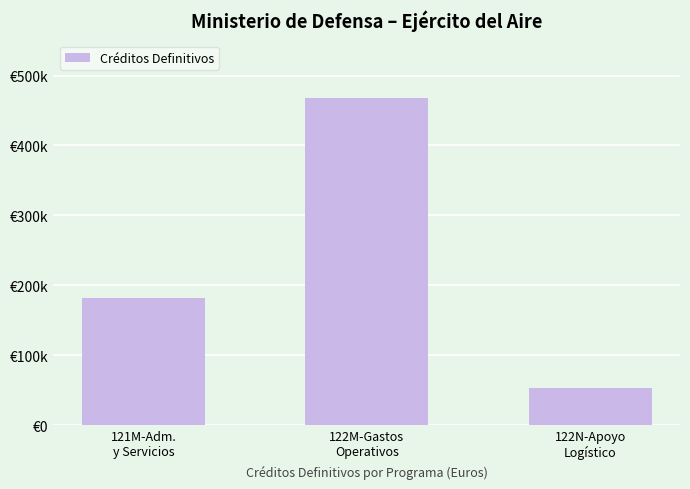

Which has a higher value, 121M-Adm.
y Servicios or 122N-Apoyo
Logístico?

121M-Adm.
y Servicios